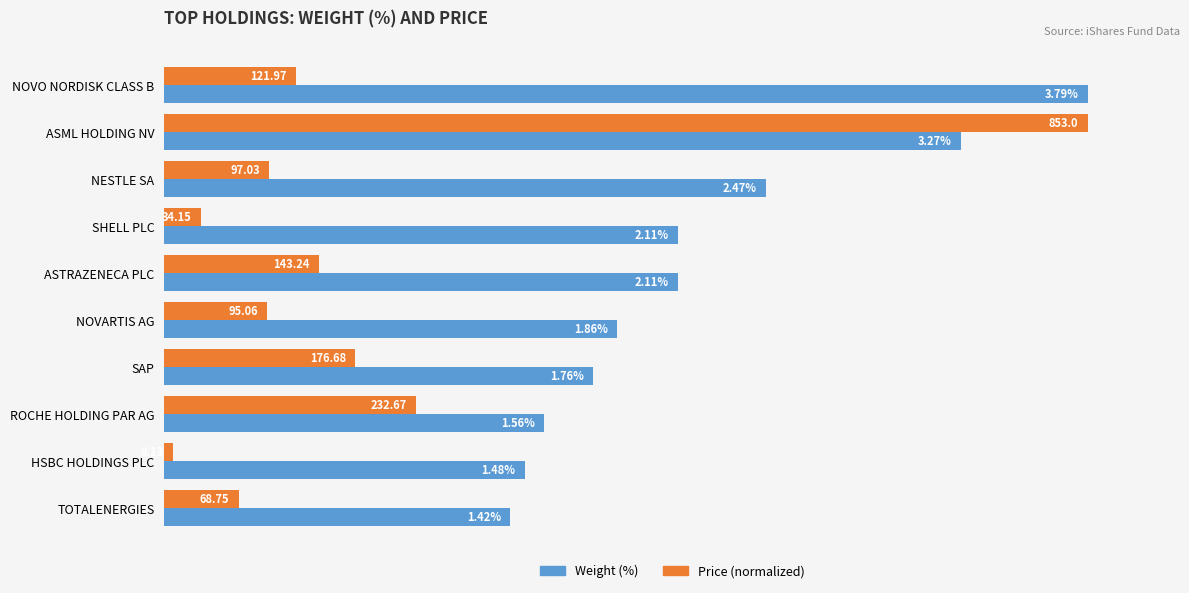

List the series in order of their peak value, lowest first.

Weight (%), Price (normalized)